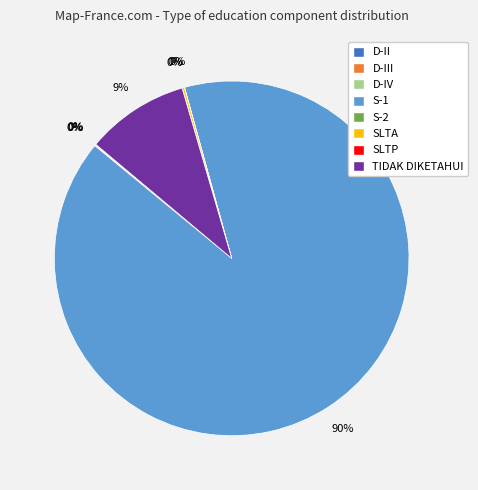

To the nearest percent, what is the average slice percentage?

12%